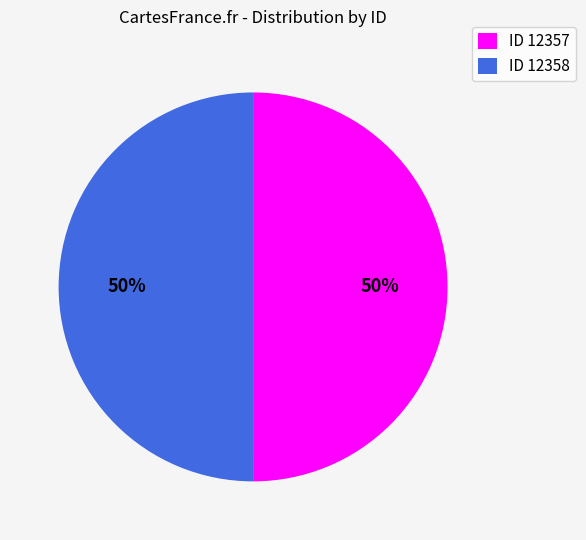

To the nearest percent, what is the combined percentage of ID 12358 and ID 12357?

100%